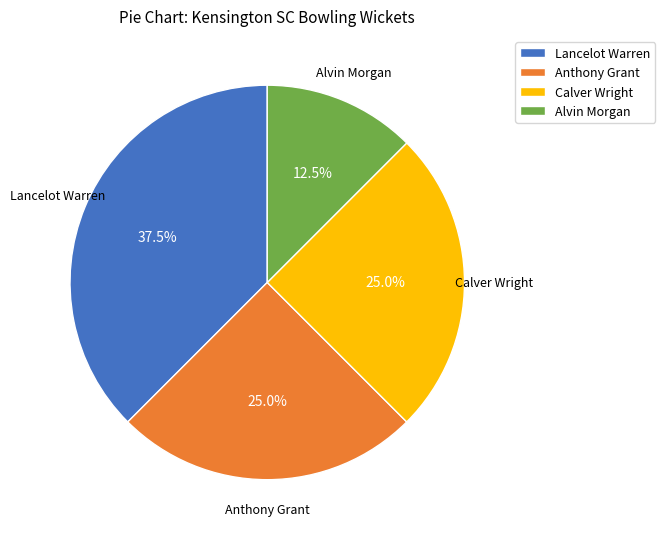

To the nearest percent, what percentage of the pie is Anthony Grant?

25%